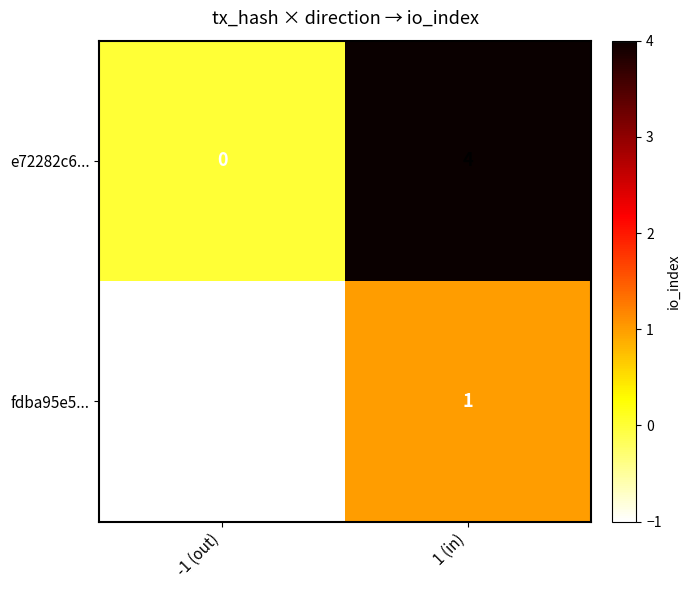

How many categories are shown in the chart?

2